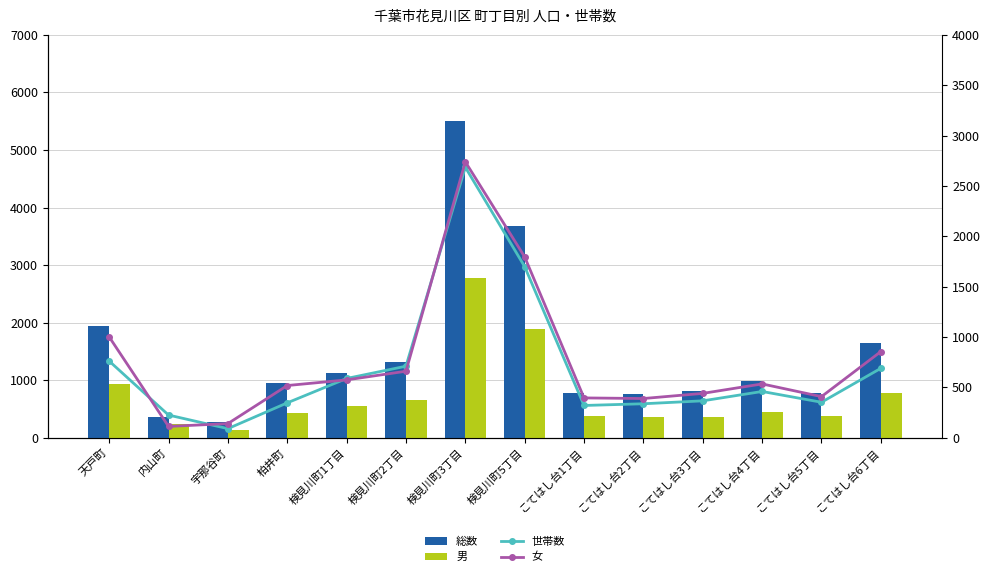

The 女 series shows 151 at 検見川町2丁目. True or false?

False